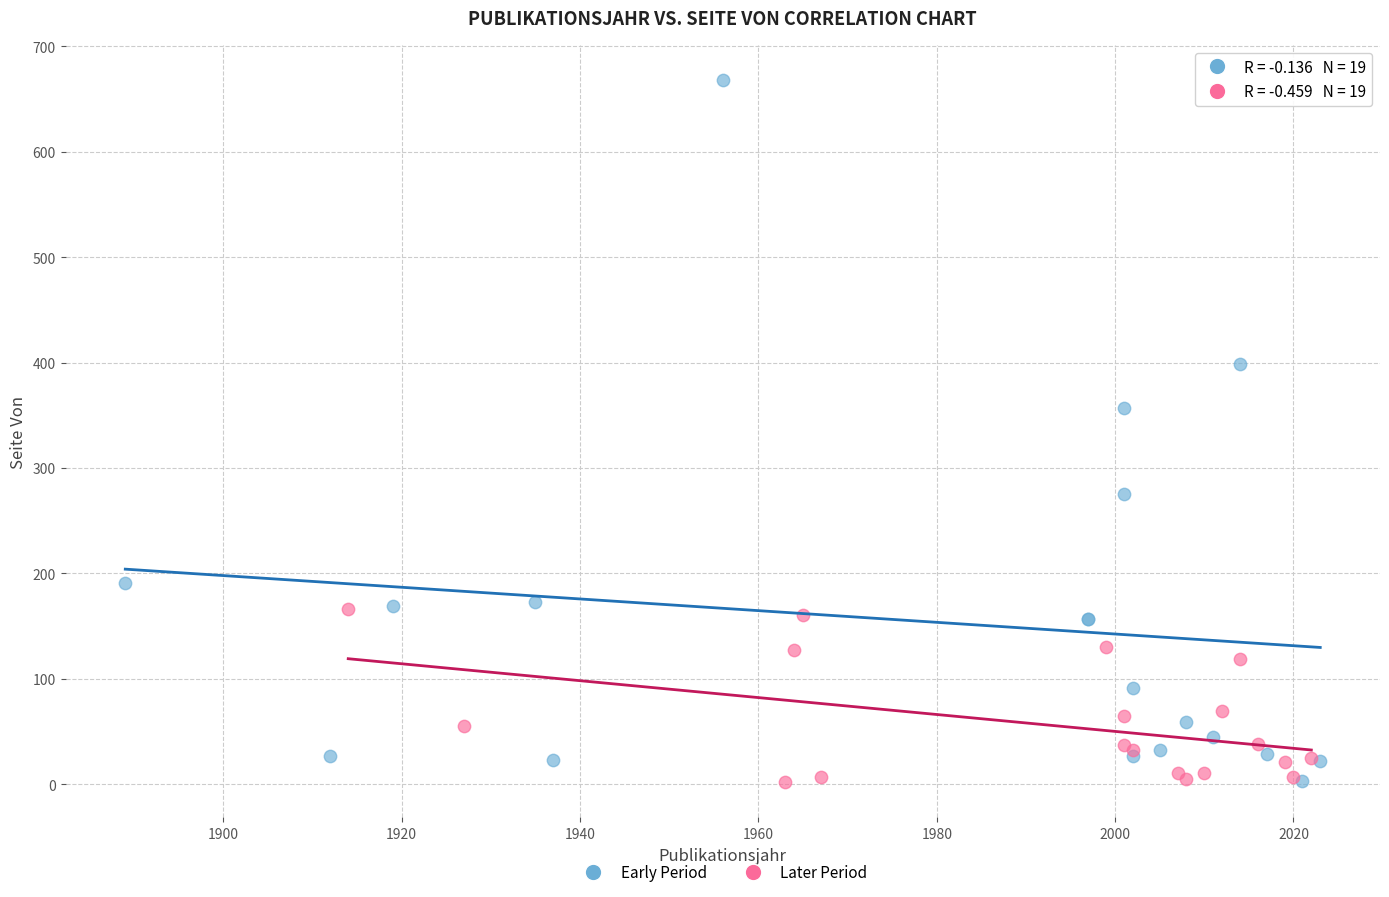

Which series has the largest Y range (max minus min)?

Early Period